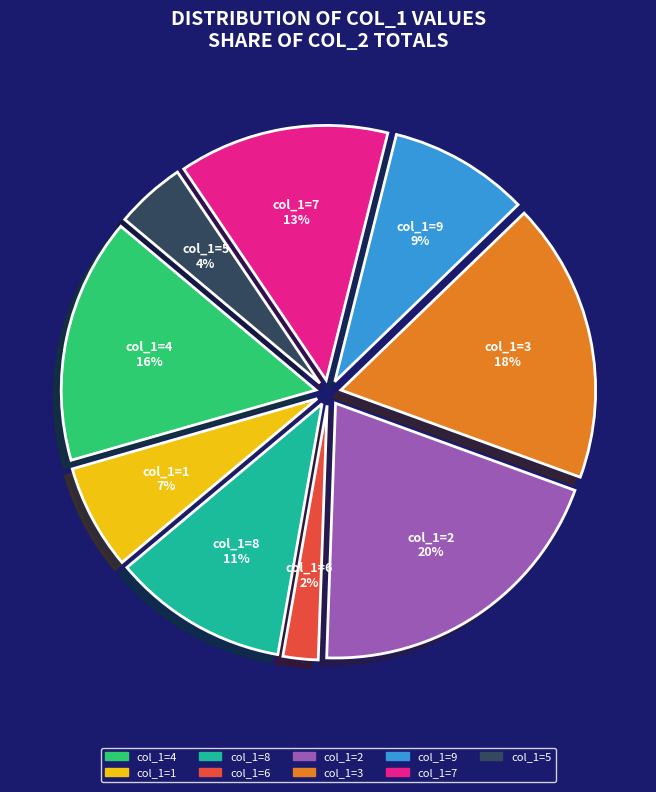

Is there a majority slice in this chart?

No